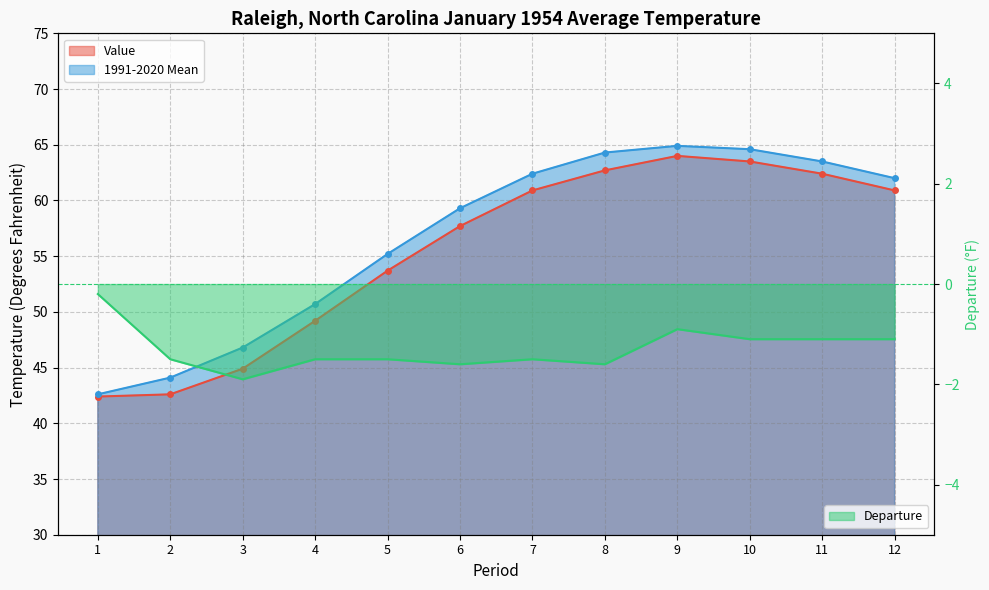

What is the sum of the 1991-2020 Mean values at 8 and 9?

129.2